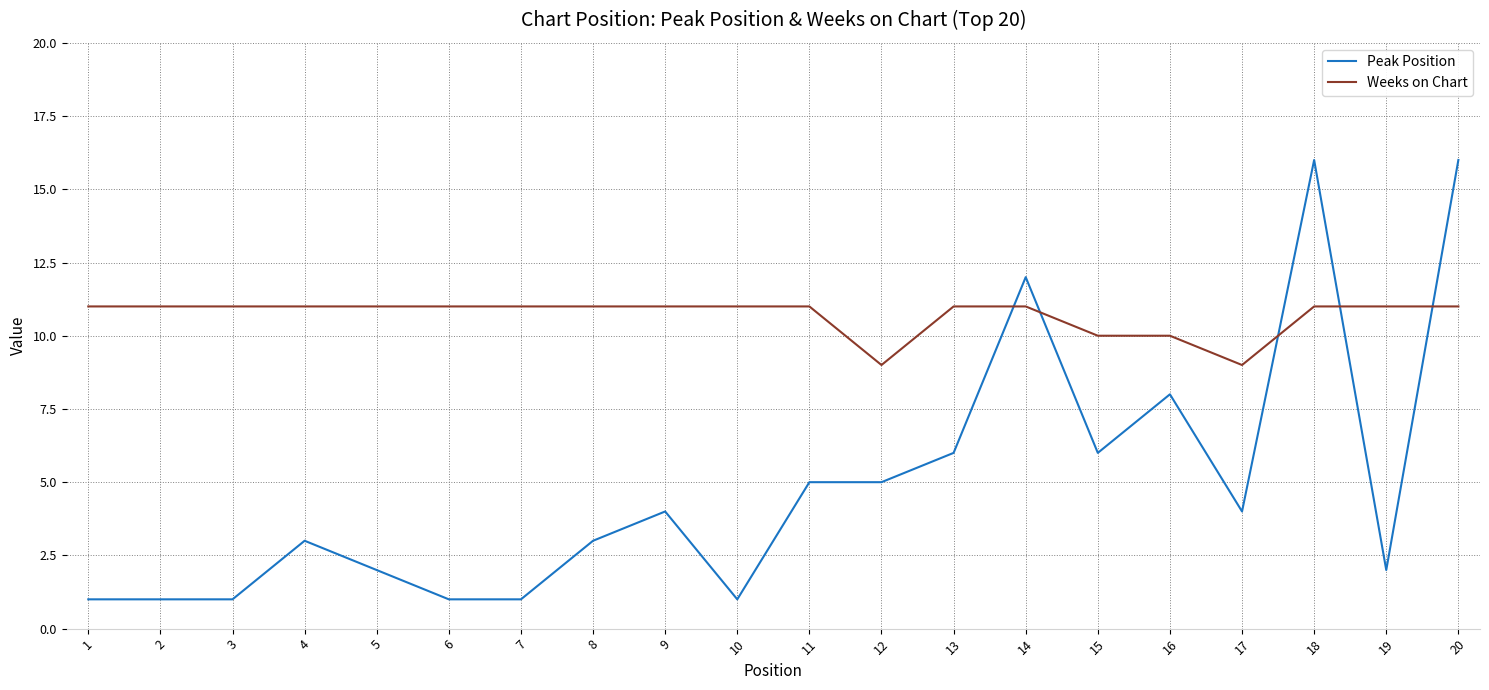

What is the minimum value shown in the chart?

1